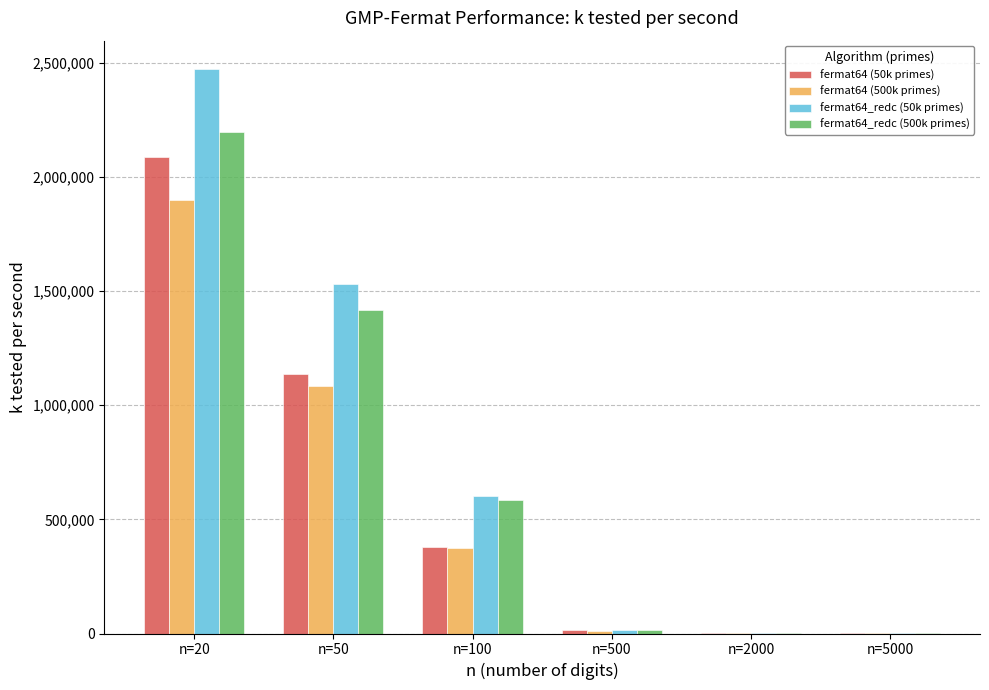

What is the sum of all fermat64 (50k primes) values?

3614774.6